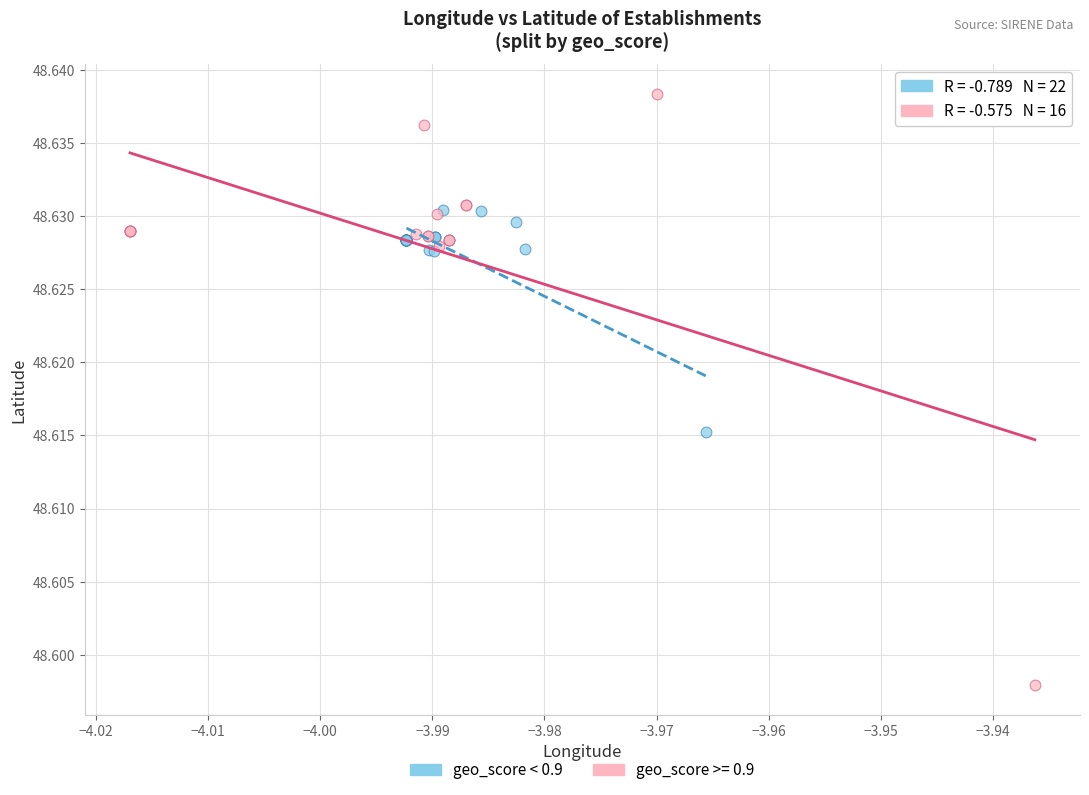

Which series reaches the maximum Y coordinate?

geo_score >= 0.9